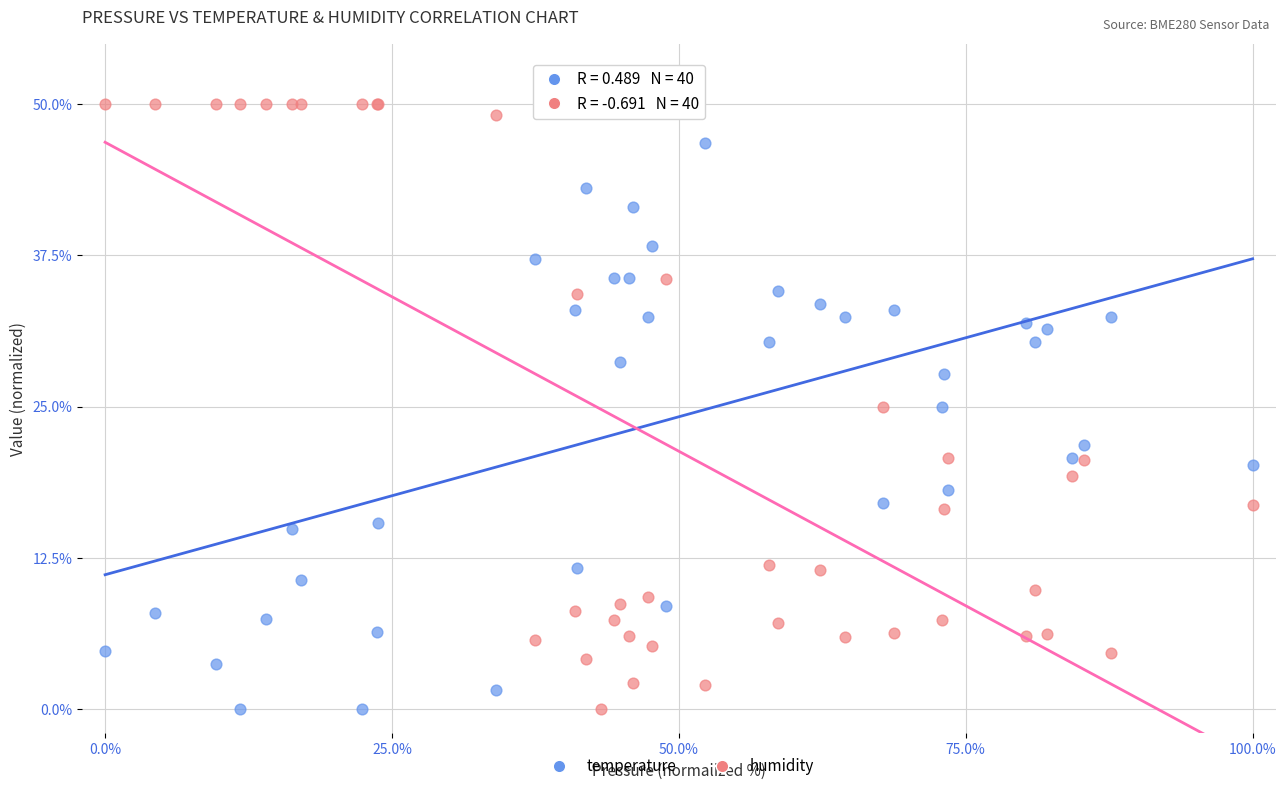

What is the X range (max minus min) for the scatter plot?

100.0